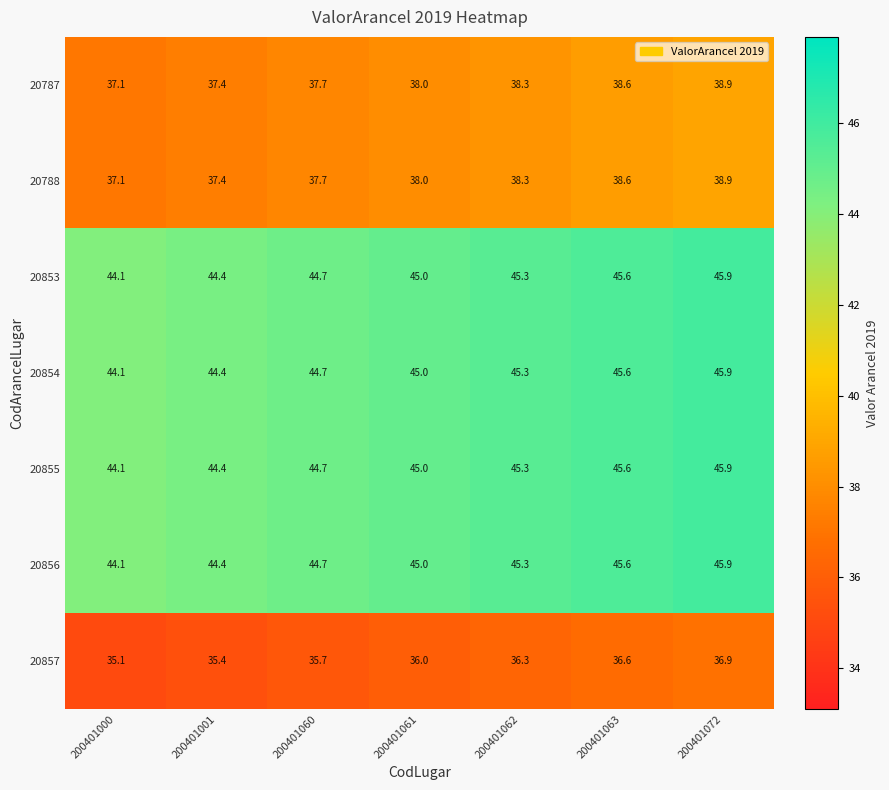

Count the number of data series in this chart.

7